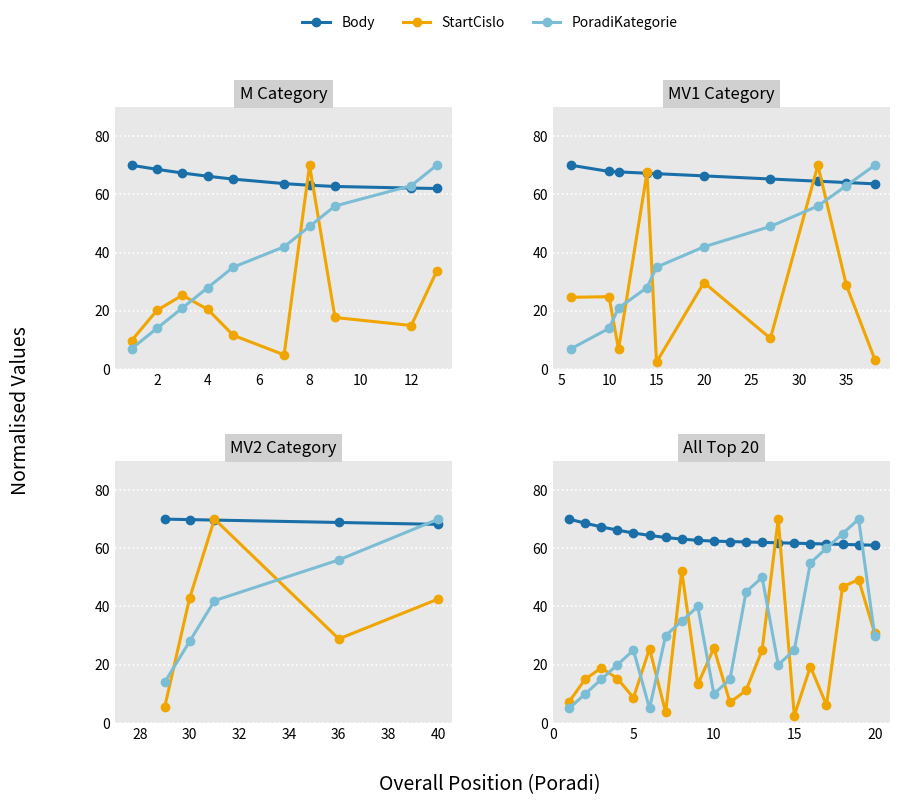

What is the total value across all series at 2?

93.6